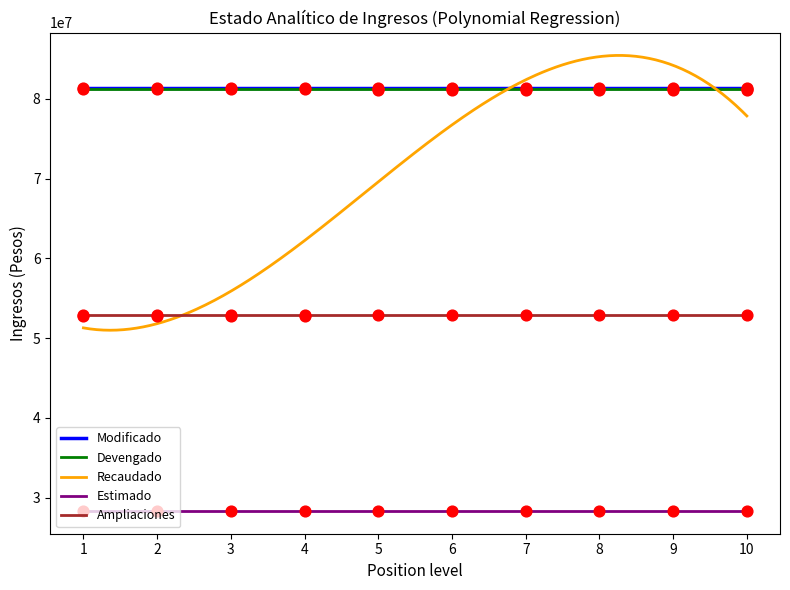

Is the value of Estimado at 2 greater than the value of Recaudado at 2?

No